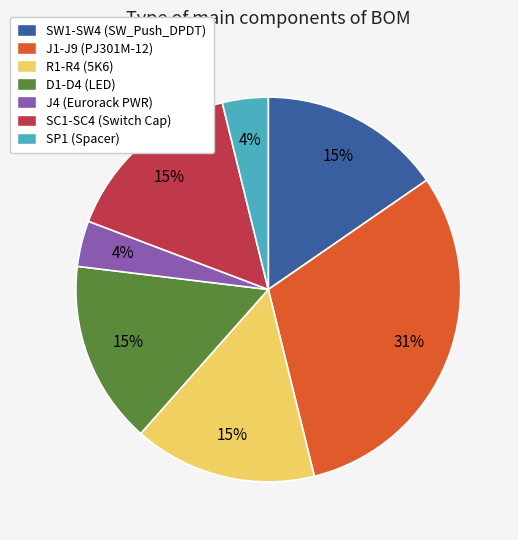

Is the sum of SC1-SC4 (Switch Cap) and J1-J9 (PJ301M-12) greater than half?

No